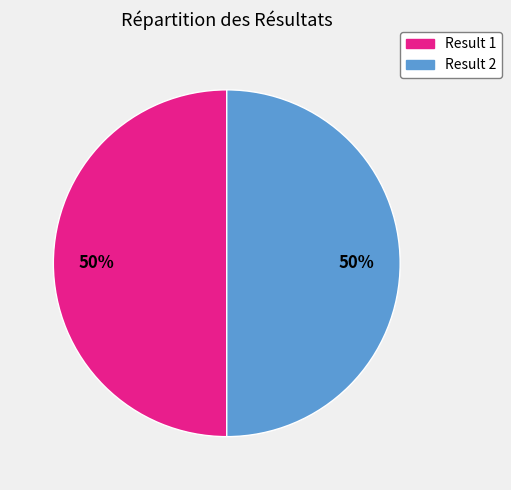

To the nearest percent, what is the average slice percentage?

50%